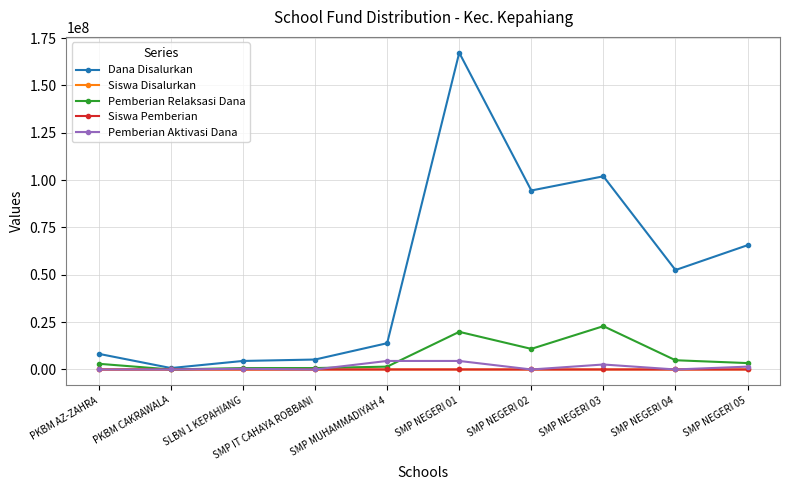

What is the maximum value for Pemberian Relaksasi Dana?

22875000